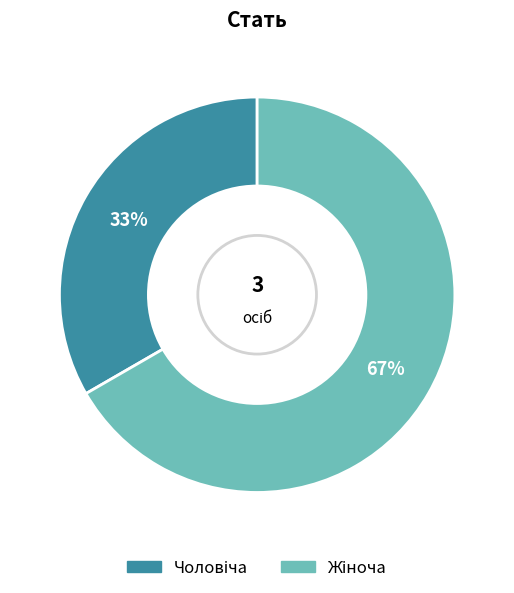

Does any single category account for the majority?

Yes